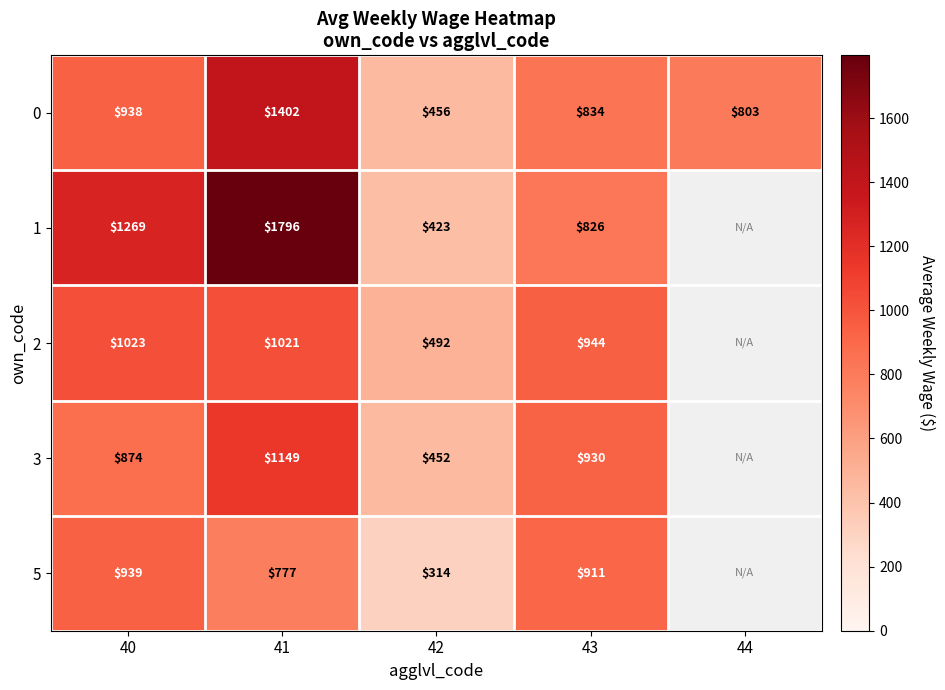

What is the difference between the highest and lowest values at 40?

395